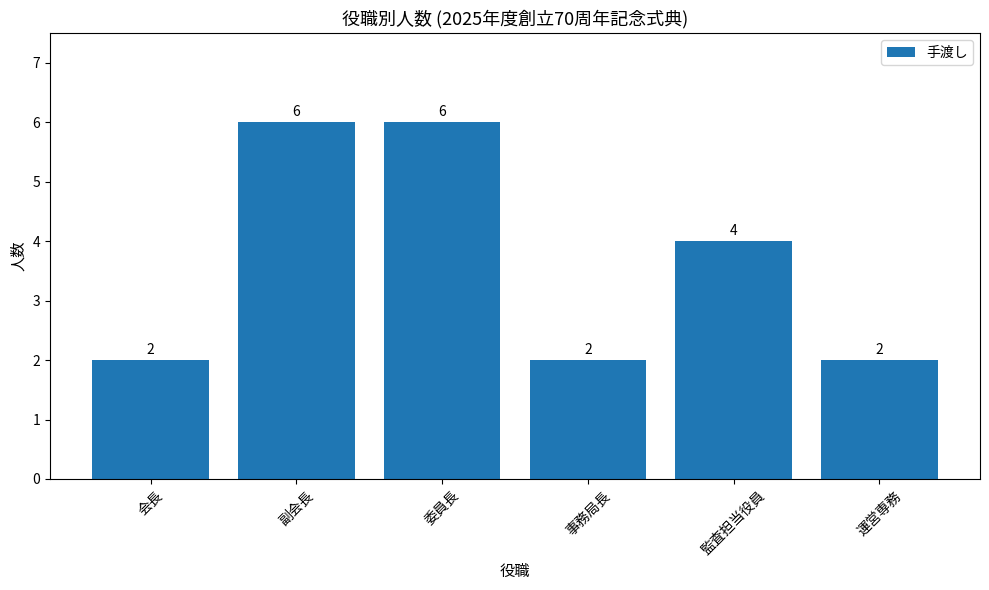

What position from the left is 会長?

1